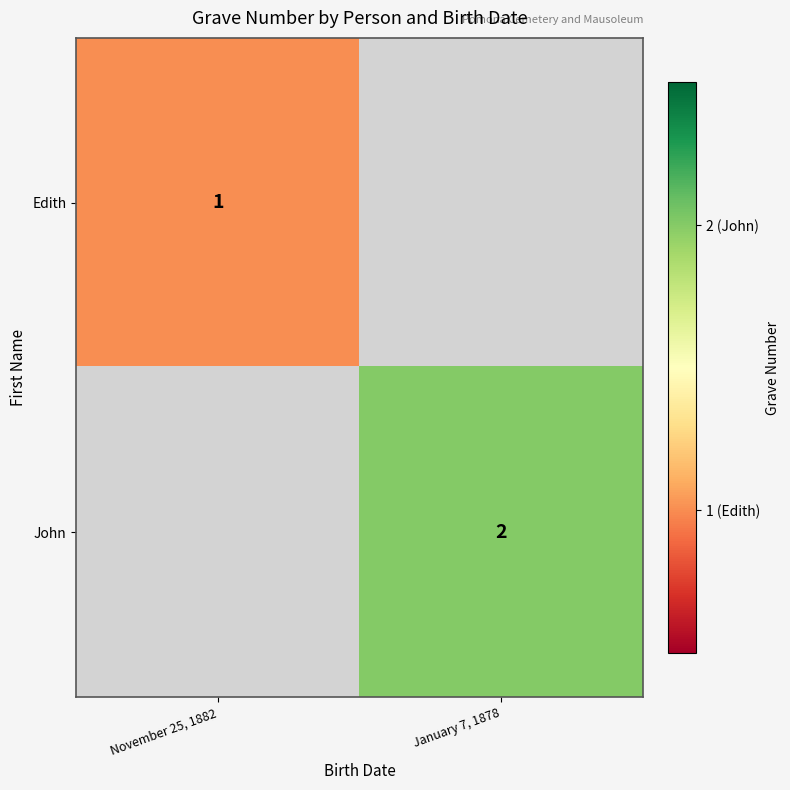

The value of John at January 7, 1878 is 0. True or false?

False